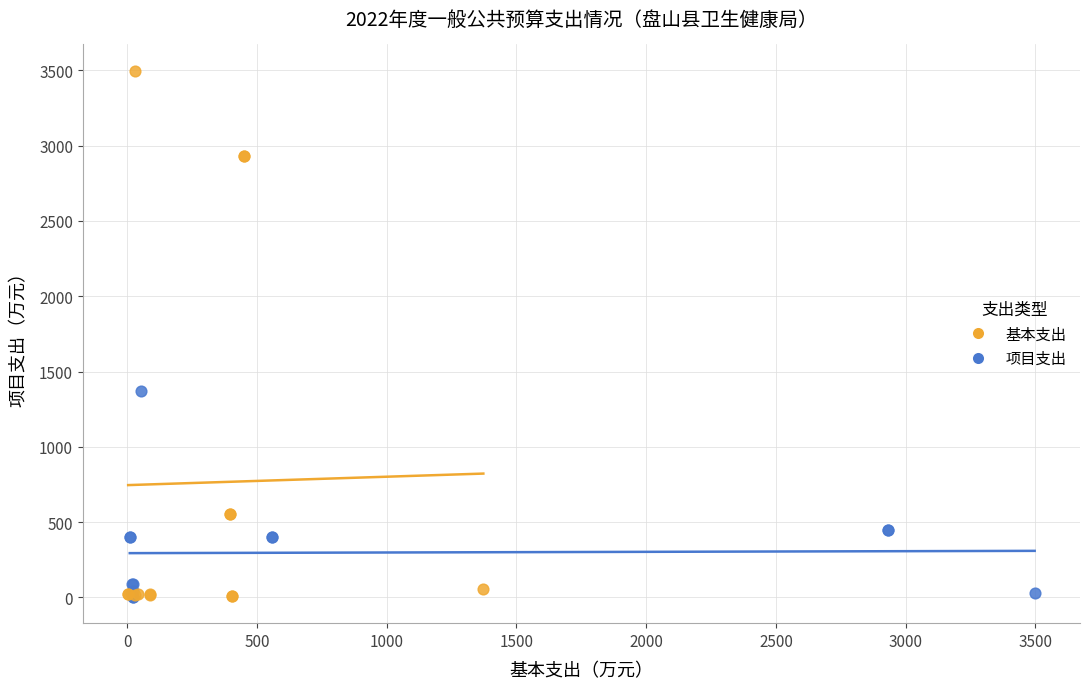

Which series has the widest spread of Y values?

项目支出